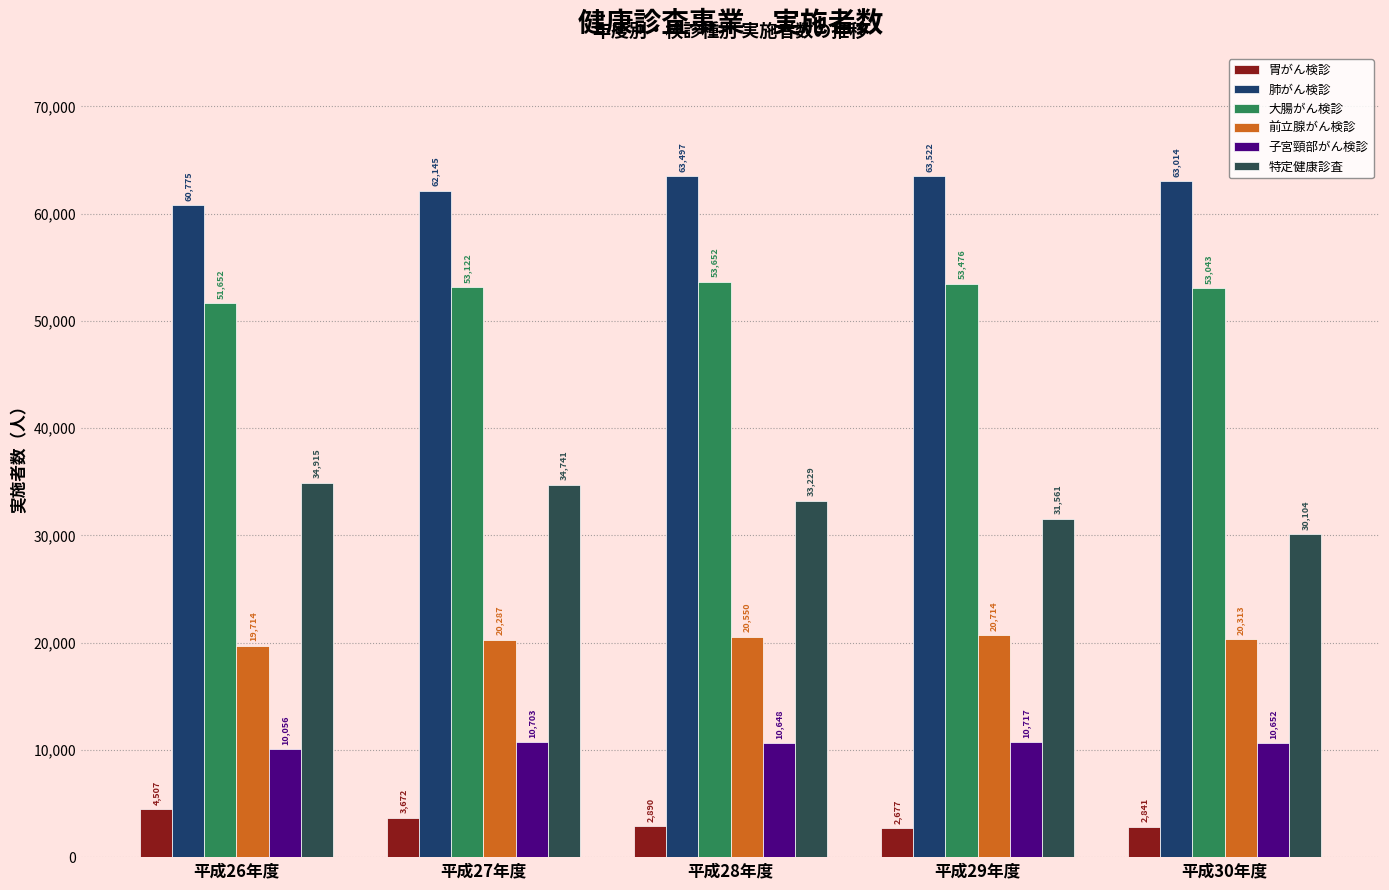

What is the difference between the maximum and minimum values in the 子宮頸部がん検診 series?

661